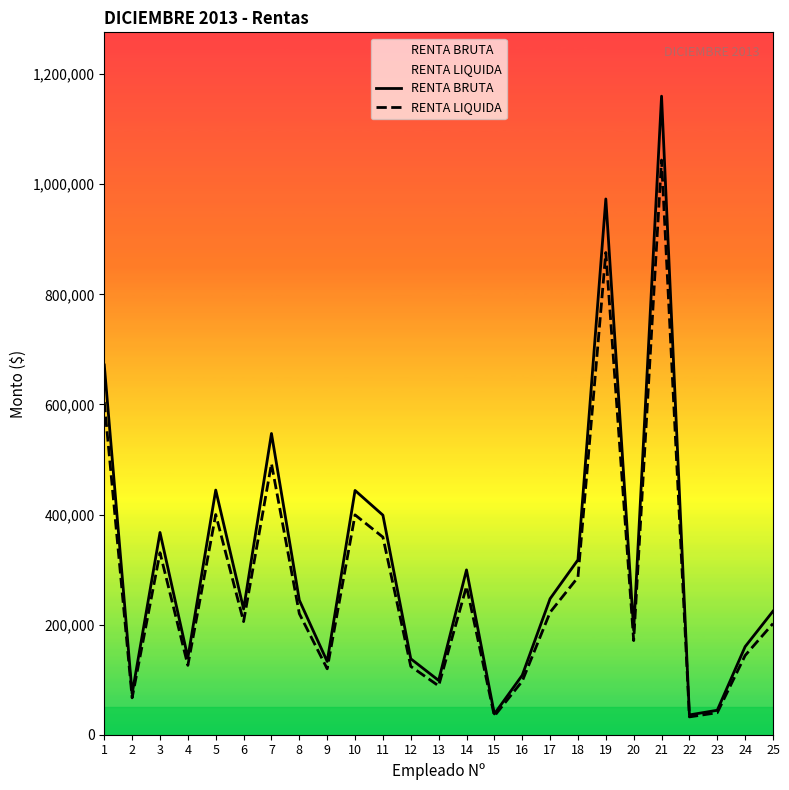

The value of RENTA LIQUIDA at 18 is 197951. True or false?

False